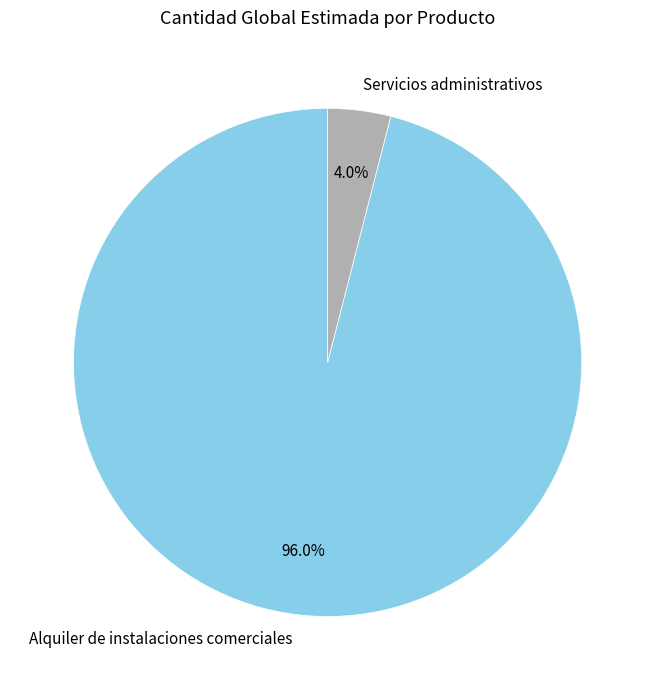

Rank the categories by value from lowest to highest.

Servicios administrativos, Alquiler de instalaciones comerciales